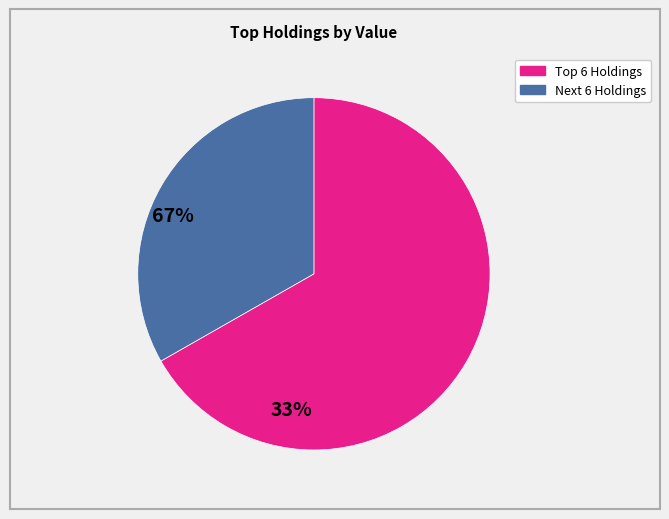

Does any single category account for the majority?

Yes